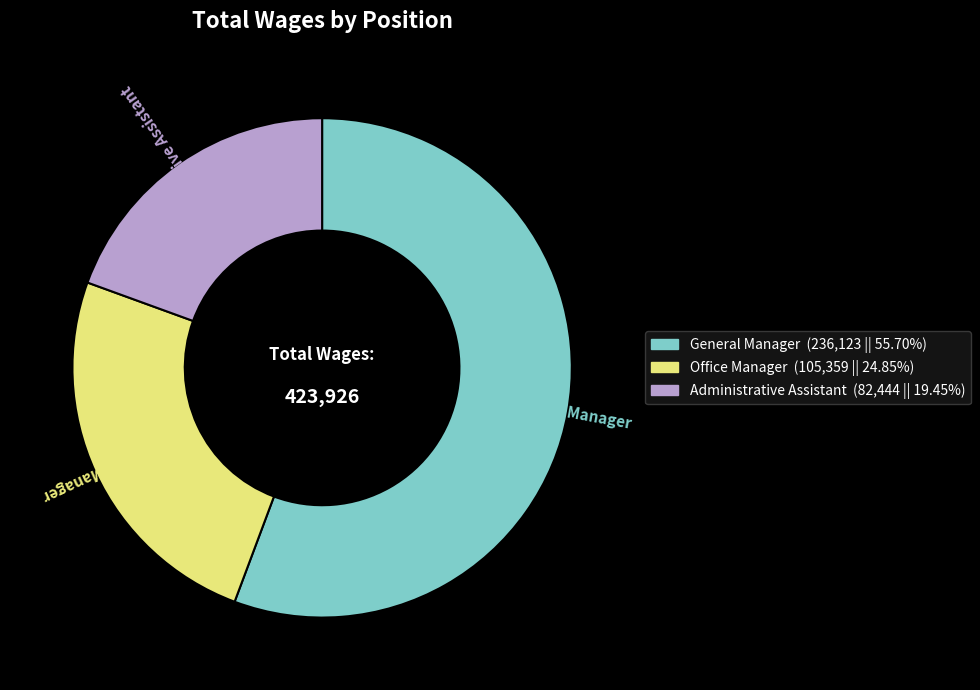

Combined, do Administrative Assistant and General Manager account for over 50%?

Yes